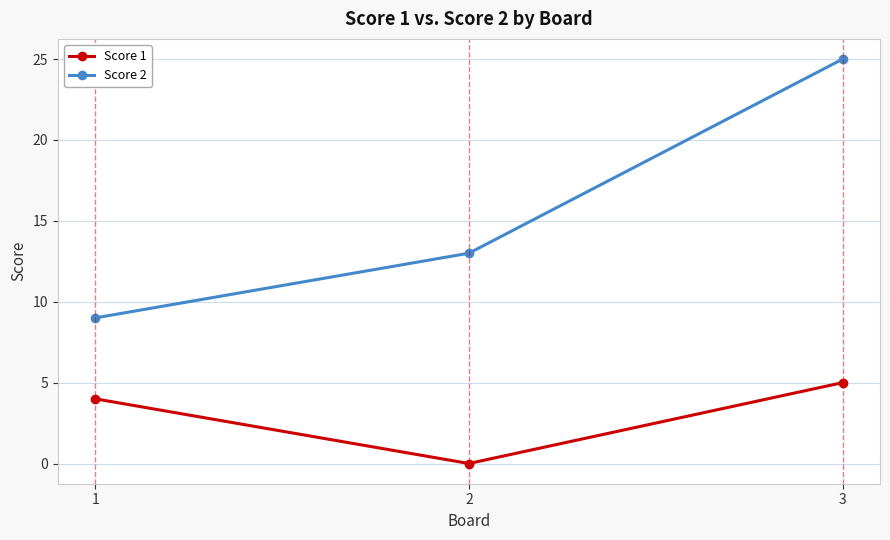

How many positive values does the Score 1 series have?

2